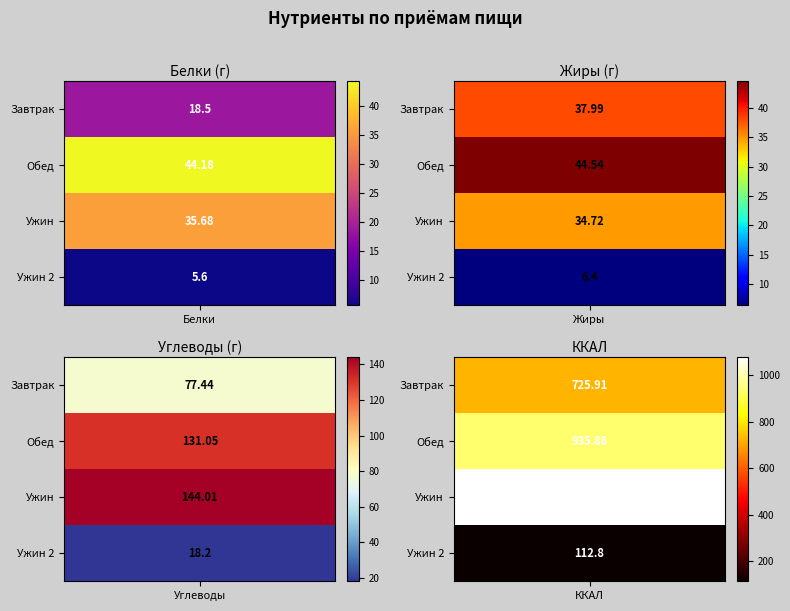

The value of Завтрак at 3 is 725.9. True or false?

True